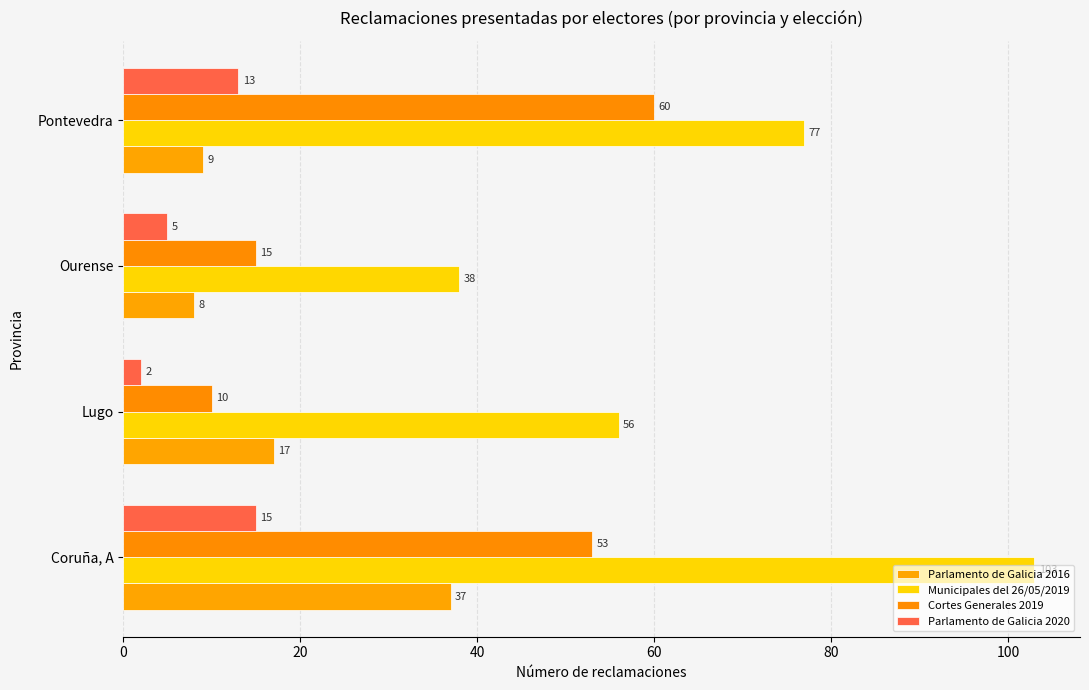

How many data points does each series have?

4